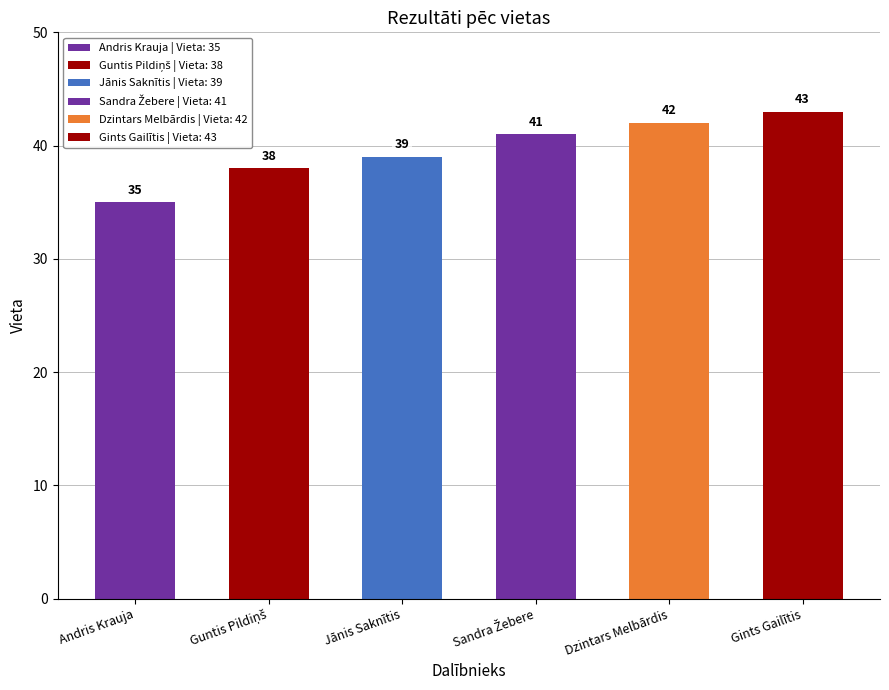

What is the label of the 4th bar from the right?

Jānis Saknītis